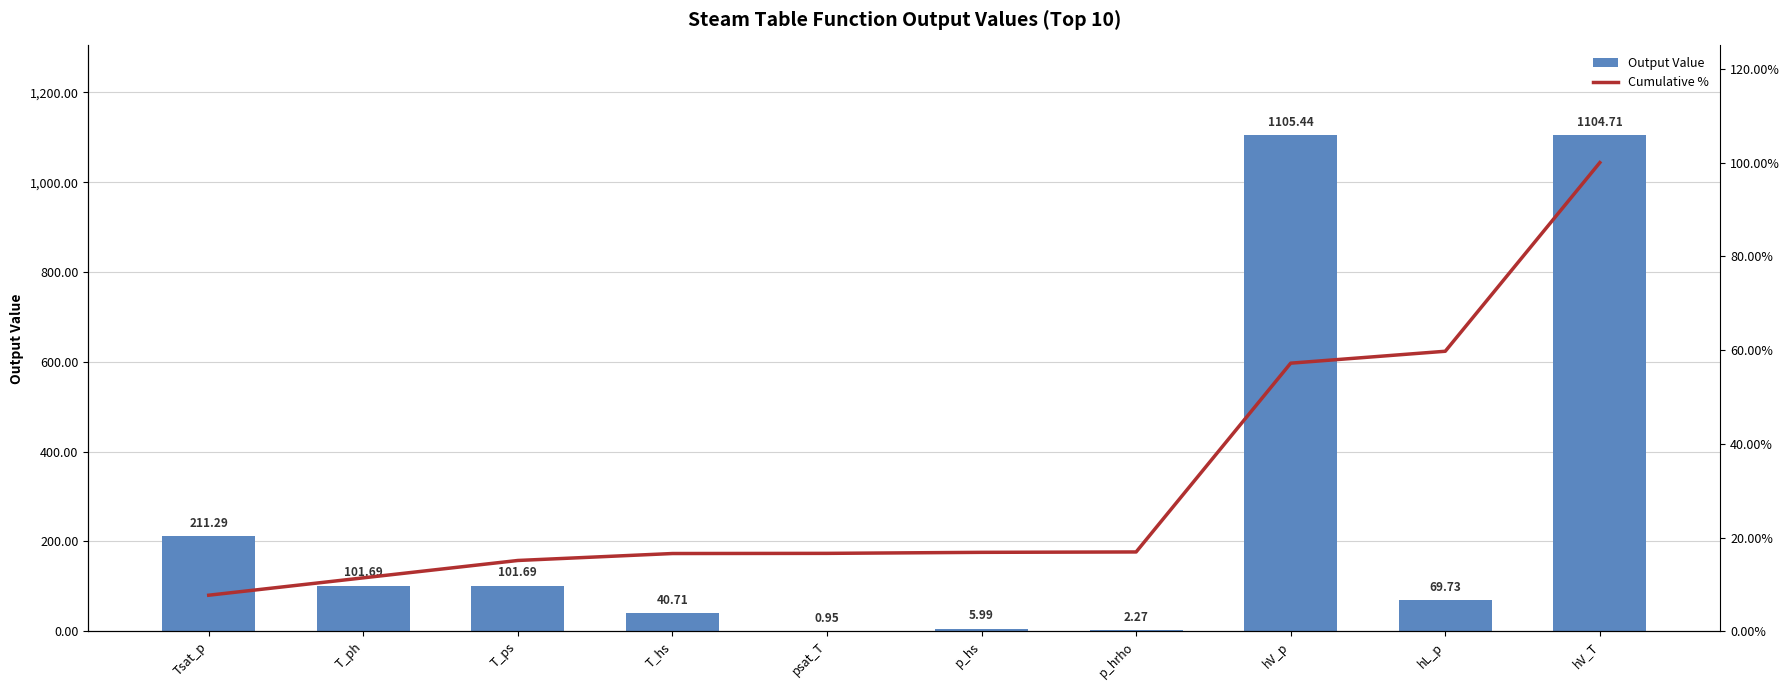

What is the maximum value shown in the chart?

1105.4